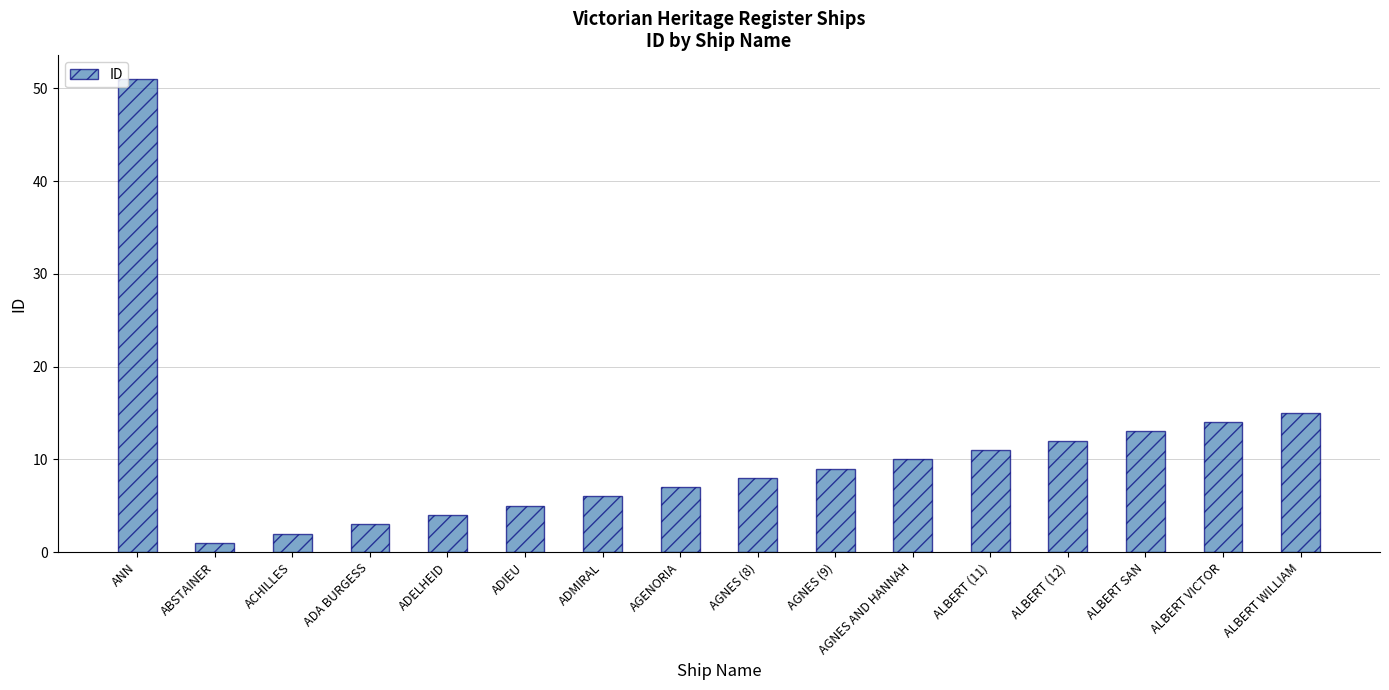

Reading right to left, transcribe all the data shown in this chart.

15	14	13	12	11	10	9	8	7	6	5	4	3	2	1	51